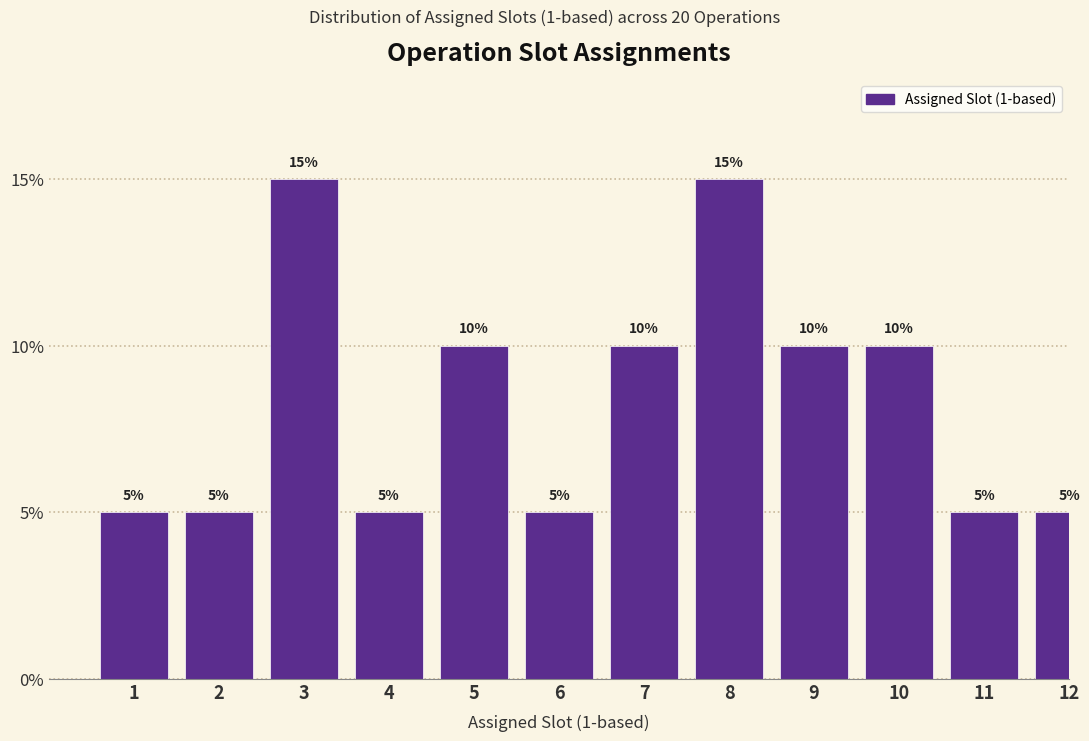

Reading left to right, what are all the values shown in this chart?

1=5	2=5	3=15	4=5	5=10	6=5	7=10	8=15	9=10	10=10	11=5	12=5